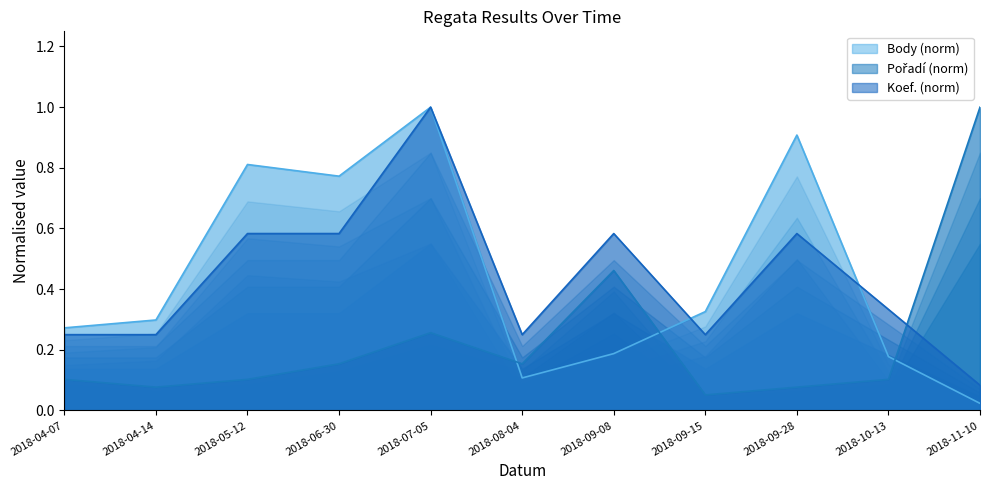

How many categories are shown in the chart?

11